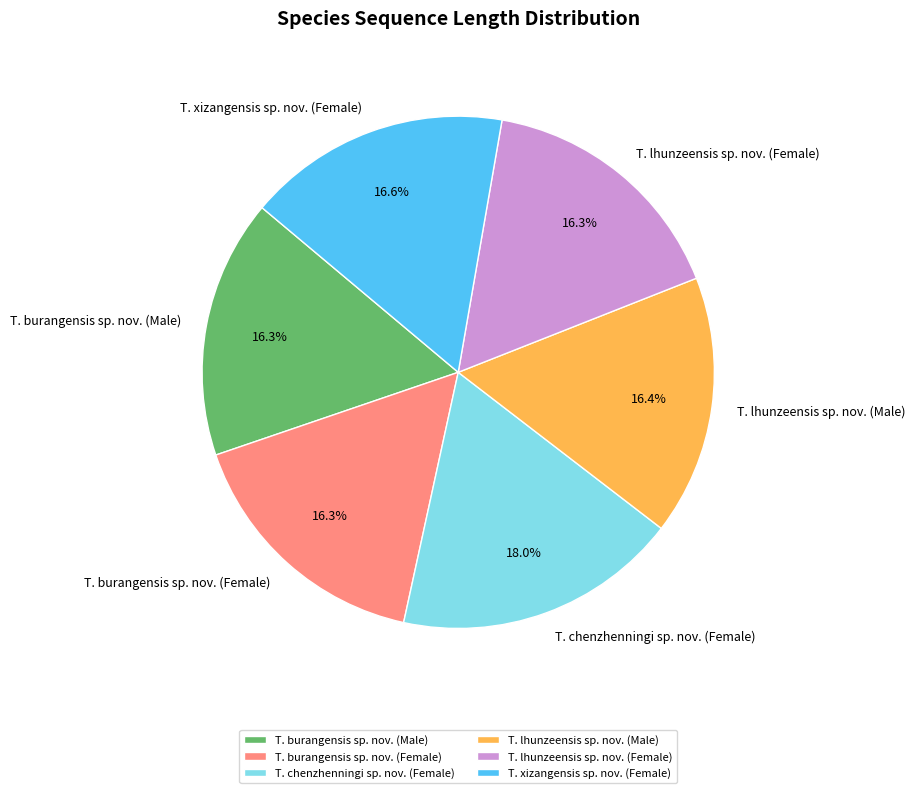

Do T. lhunzeensis sp. nov. (Female) and T. xizangensis sp. nov. (Female) together represent more than half of the pie?

No